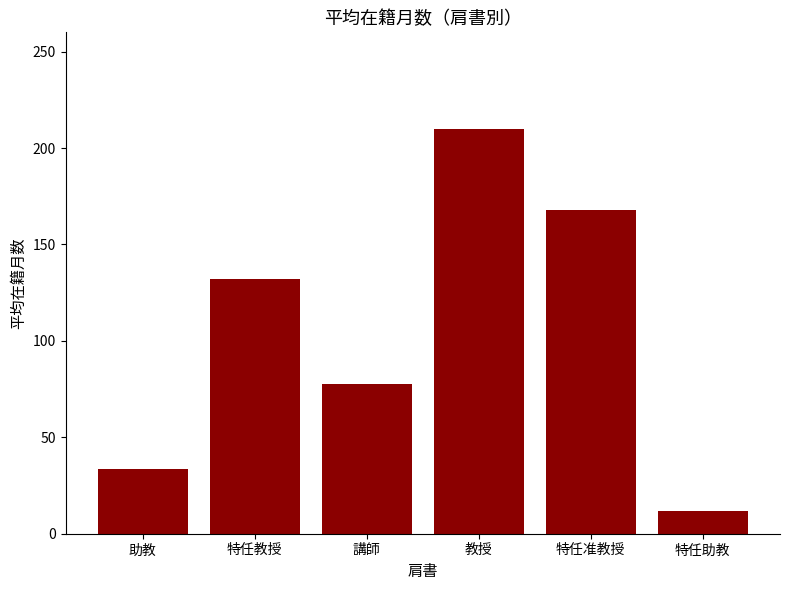

Is it true that the value at 講師 is 46.9?

False